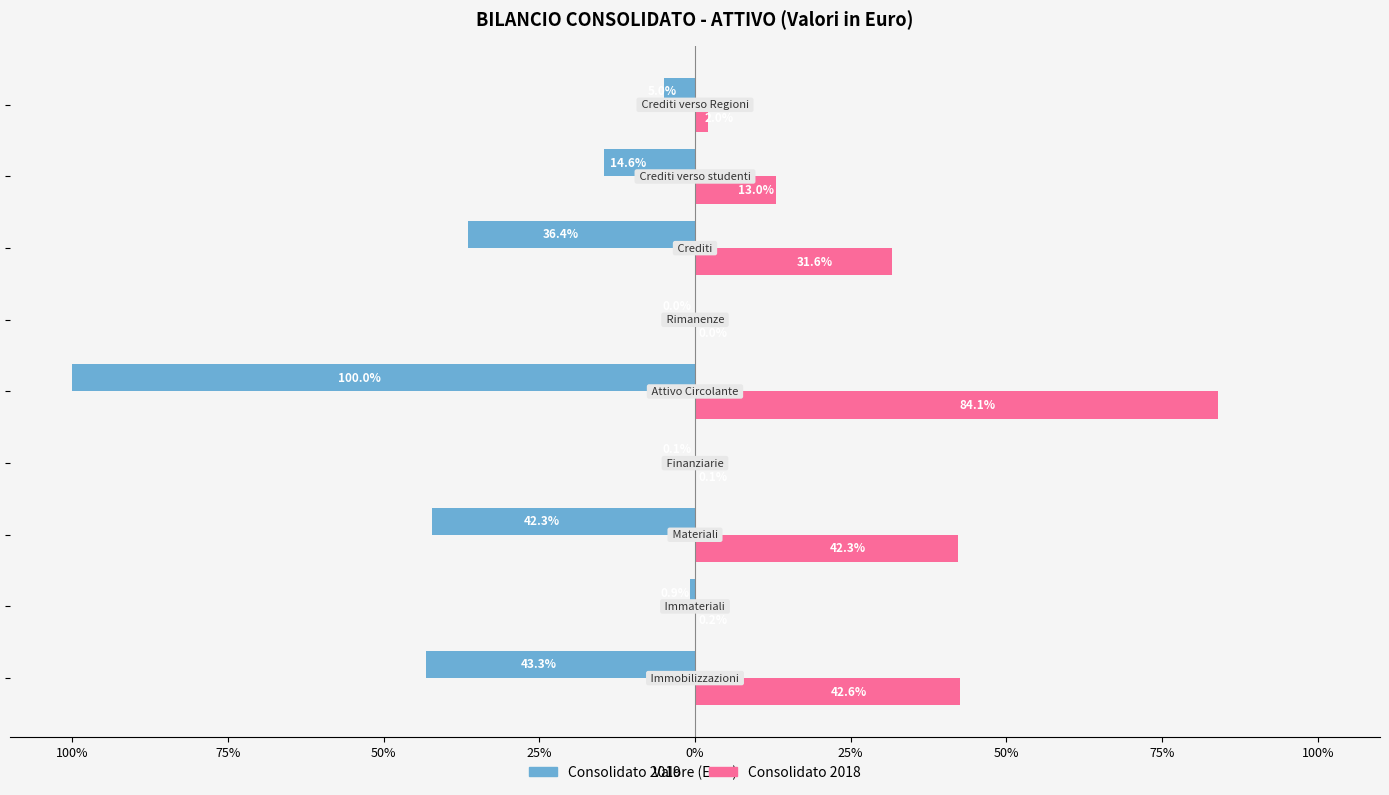

Reading right to left, what are all the values shown in this chart?

Consolidato 2019: 75%=-5.0	50%=-14.6	25%=-36.4	0%=-0.0	25%=-100.0	50%=-0.1	75%=-42.3	100%=-0.9	125%=-43.3
Consolidato 2018: 75%=2.0	50%=13.0	25%=31.6	0%=0.0	25%=84.1	50%=0.1	75%=42.3	100%=0.2	125%=42.6